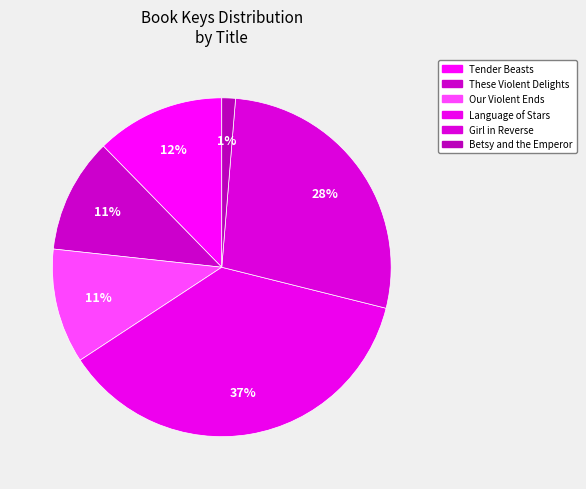

Does Betsy and the Emperor represent more than half of the total?

No